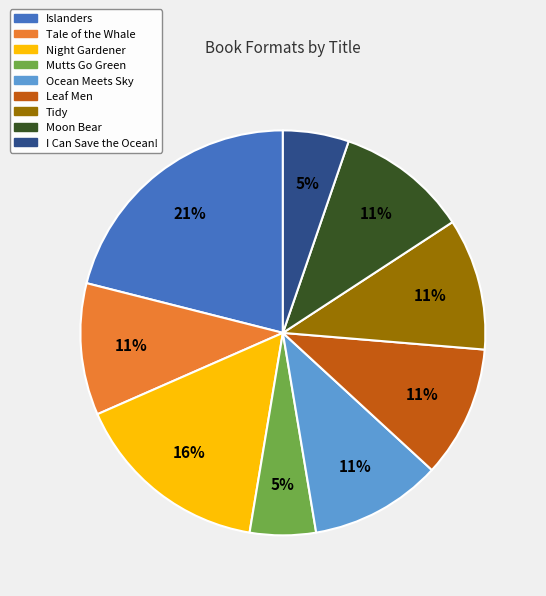

How many slices are in this pie chart?

9